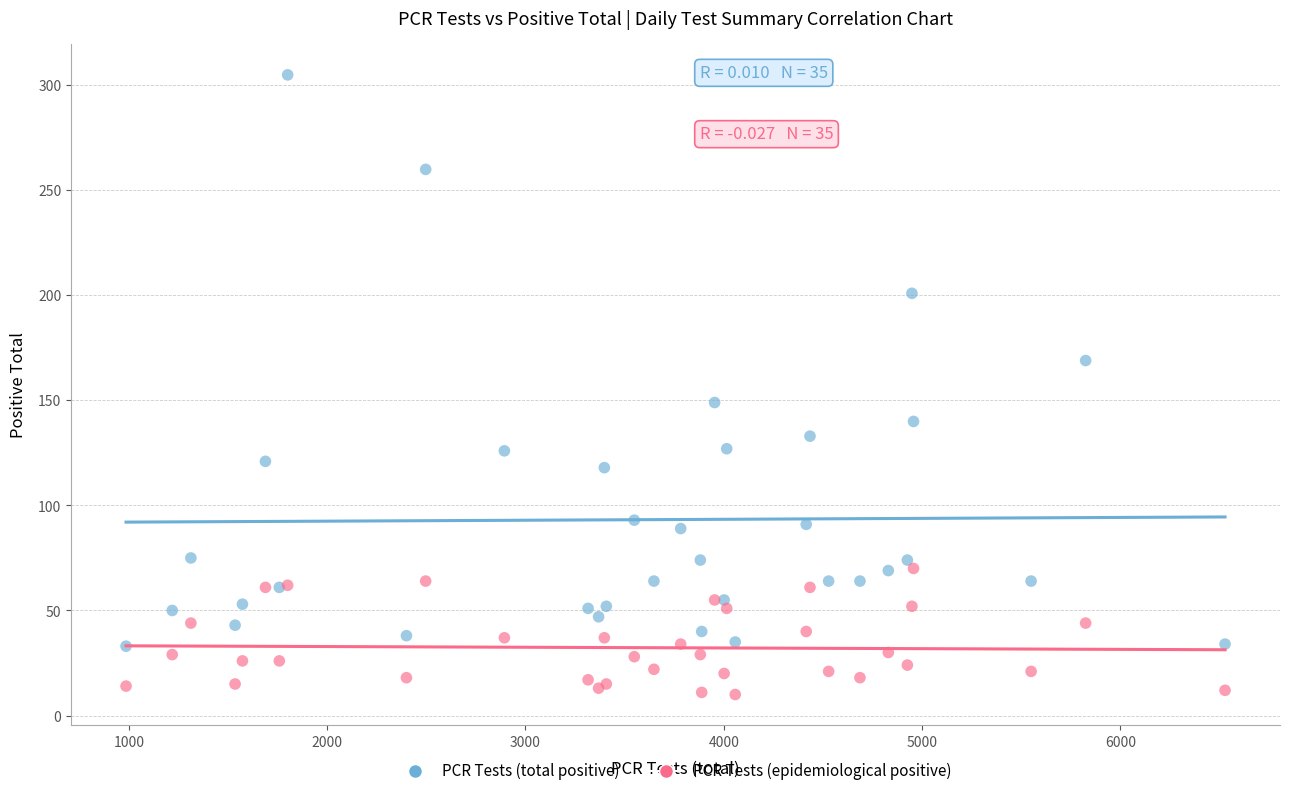

Which series has the widest spread of Y values?

PCR Tests (total positive)